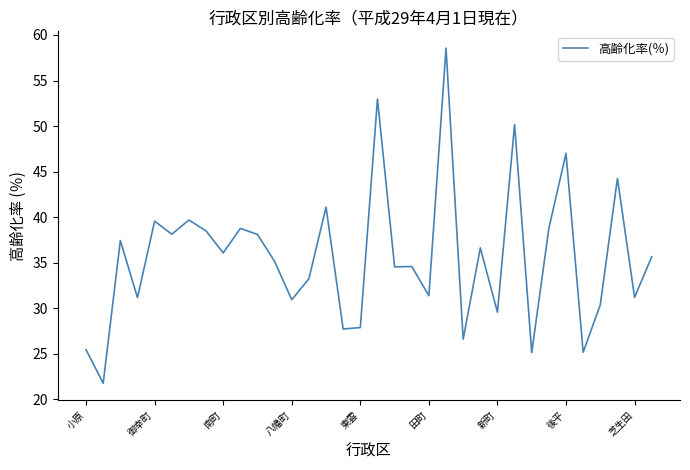

What is the difference between the maximum and minimum values?

36.8